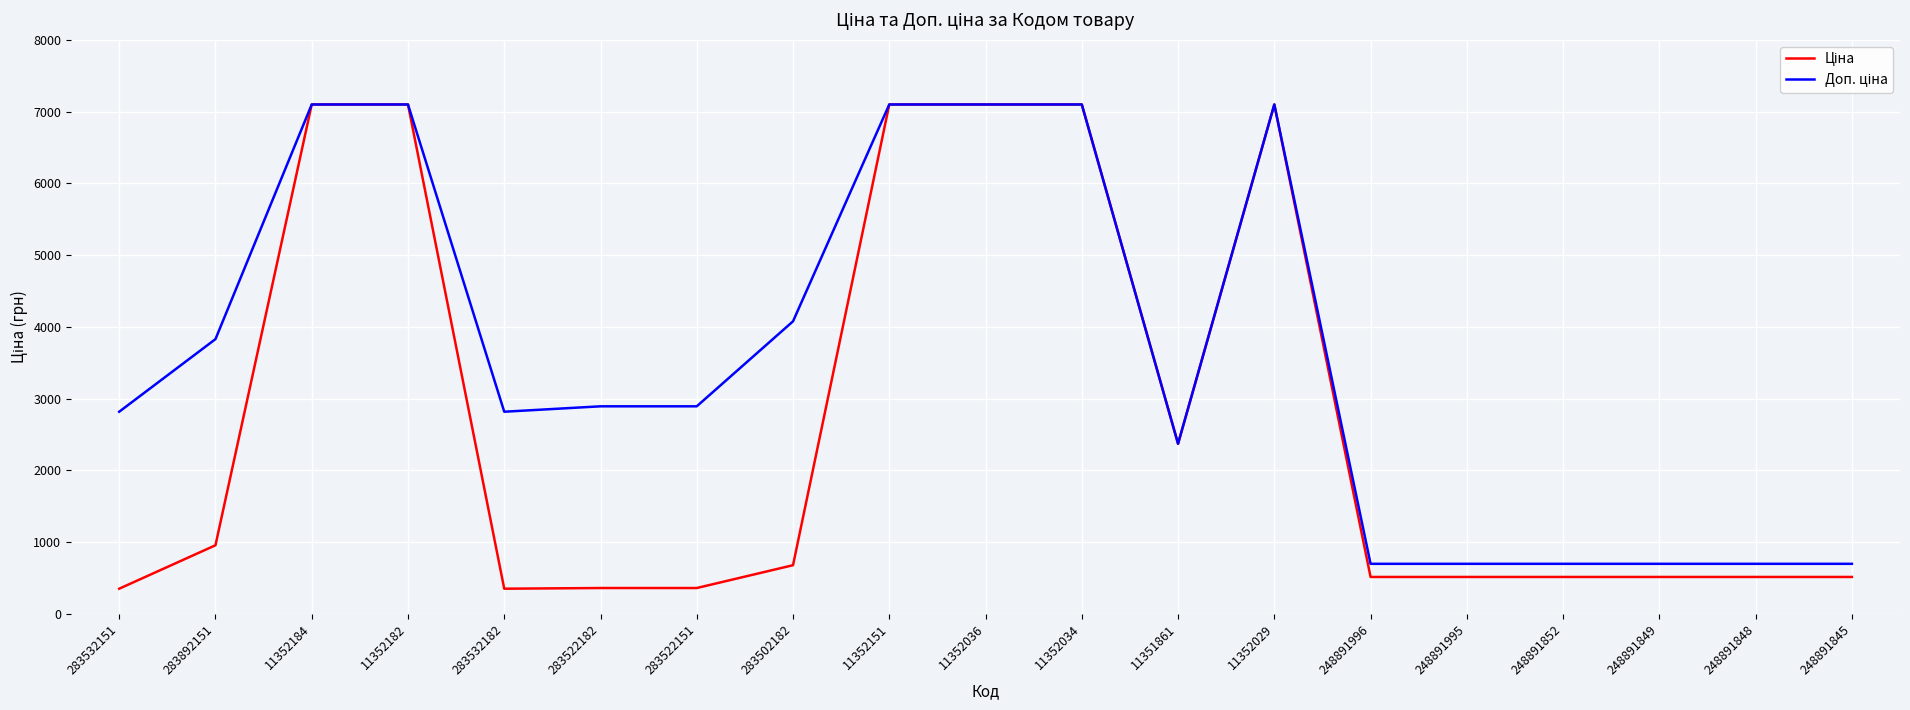

What is the total value across all series at 283522182?

3255.0